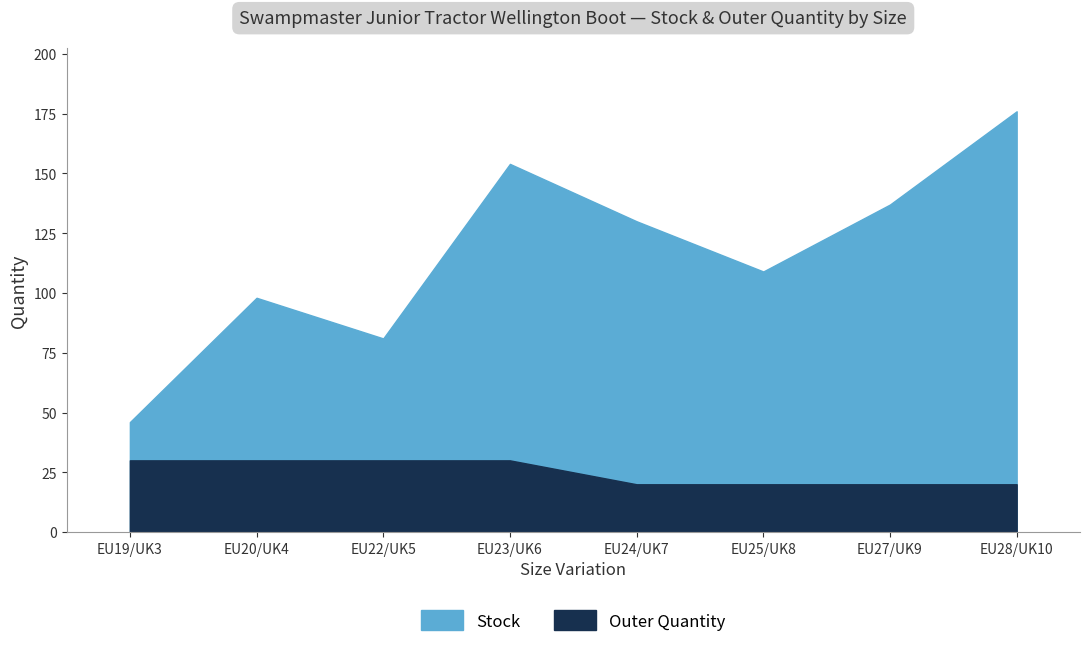

Which series has the widest spread of values?

Stock